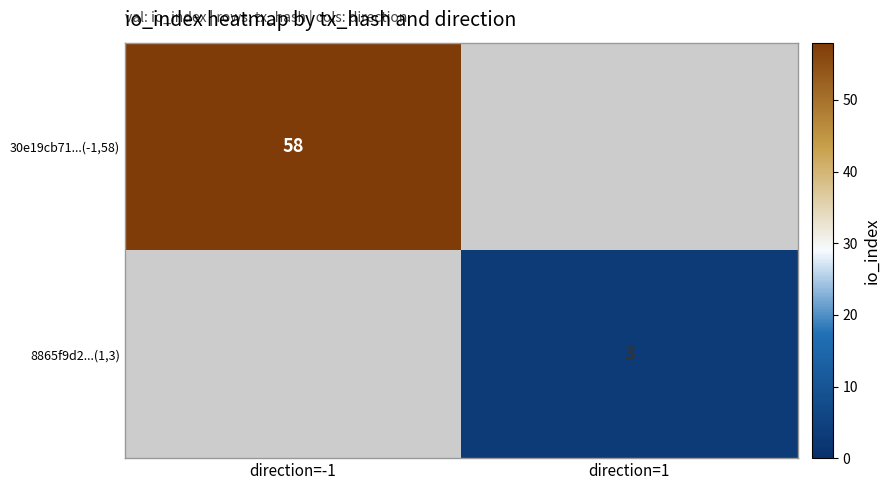

Is it true that 8865f9d2...(1,3) equals 3 at direction=1?

True